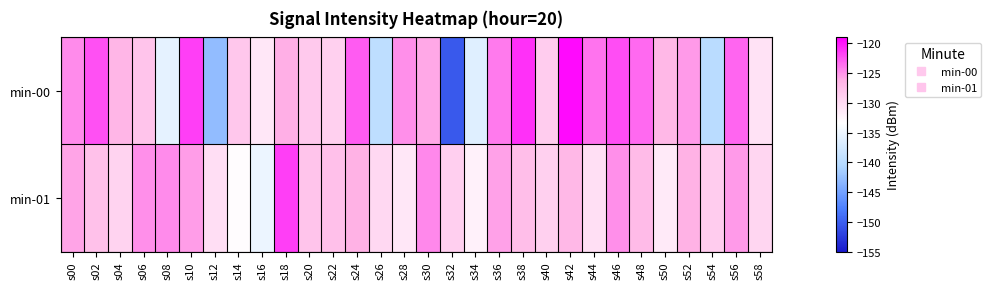

List the series in order of their overall mean, highest first.

min-01, min-00